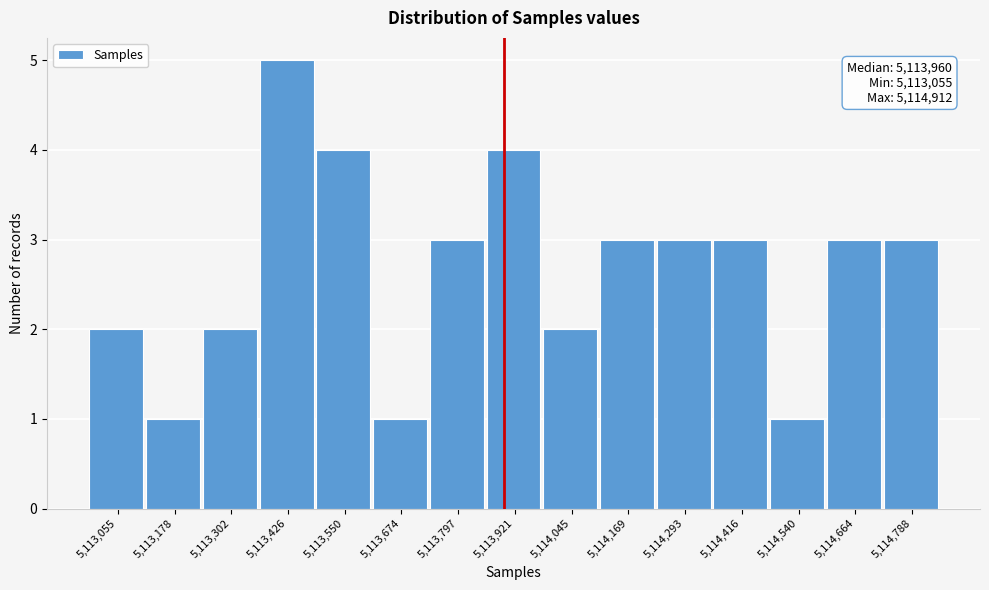

Reading left to right, extract all data points from this chart.

5,113,055=2	5,113,178=1	5,113,302=2	5,113,426=5	5,113,550=4	5,113,674=1	5,113,797=3	5,113,921=4	5,114,045=2	5,114,169=3	5,114,293=3	5,114,416=3	5,114,540=1	5,114,664=3	5,114,788=3